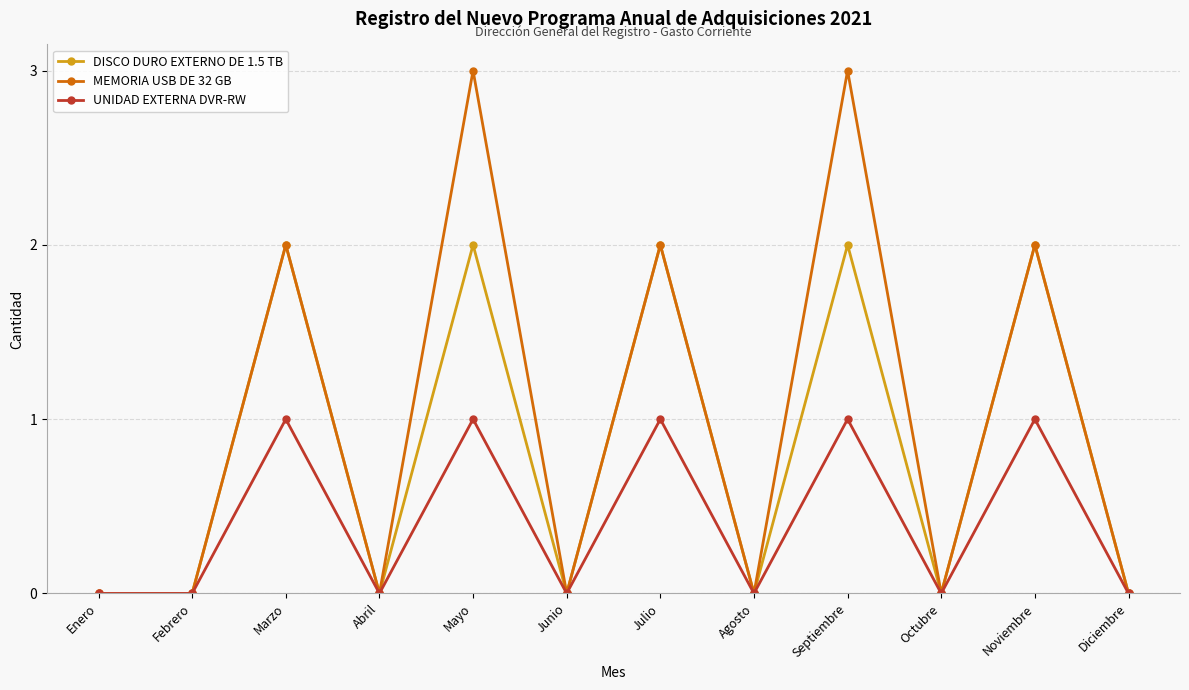

At which category does MEMORIA USB DE 32 GB reach its first local peak?

Marzo